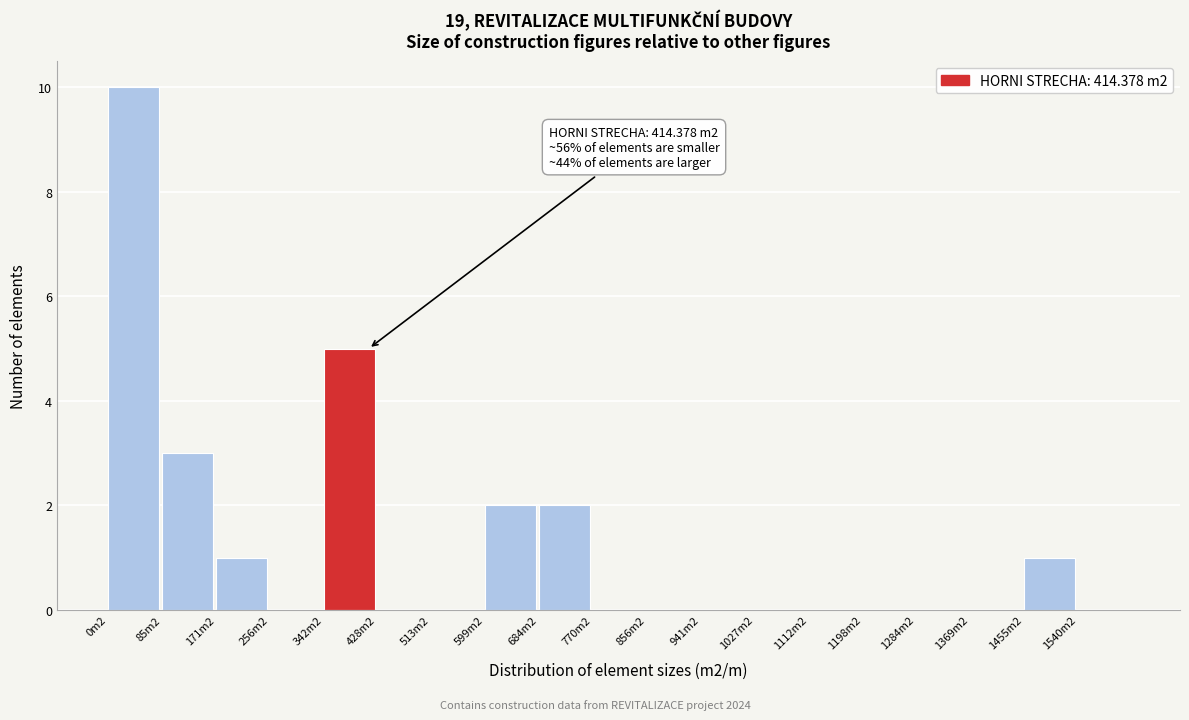

Reading right to left, transcribe all the data shown in this chart.

1540m2=0	1455m2=1	1369m2=0	1284m2=0	1198m2=0	1112m2=0	1027m2=0	941m2=0	856m2=0	770m2=0	684m2=2	599m2=2	513m2=0	428m2=0	342m2=5	256m2=0	171m2=1	85m2=3	0m2=10